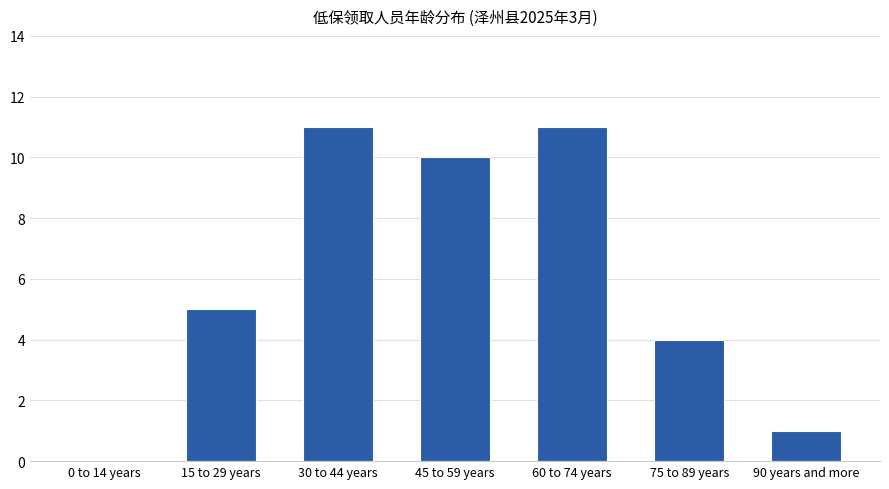

How many positive values are there?

6